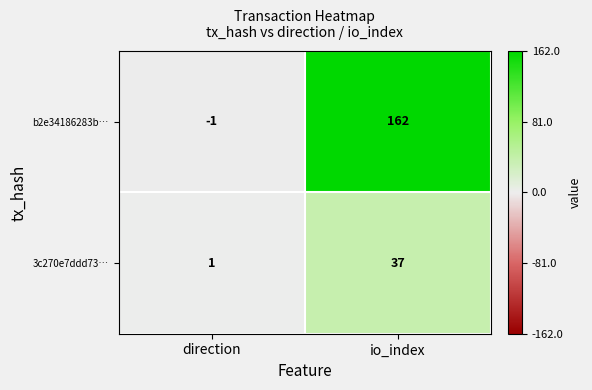

What is the sum of the 3c270e7ddd73… values at direction and io_index?

38